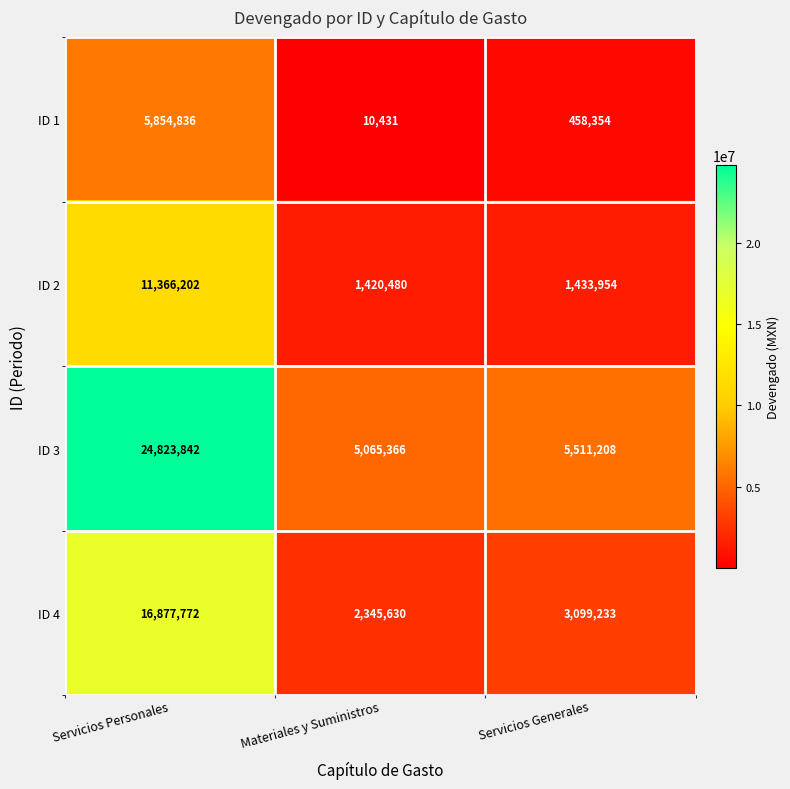

Count the number of data series in this chart.

4